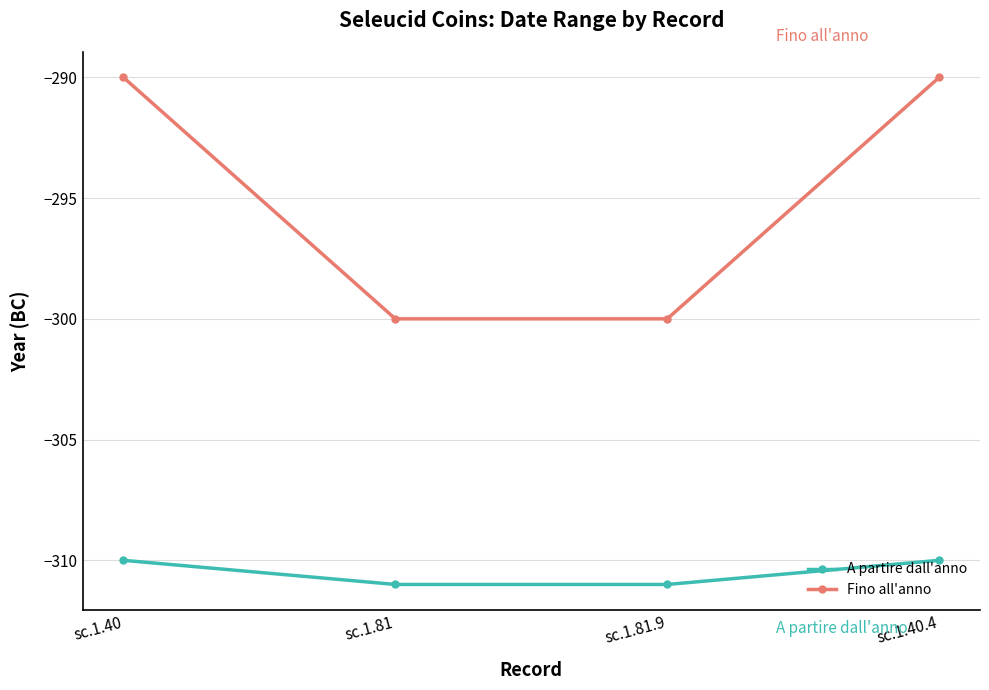

Reading left to right, extract all data points from this chart.

A partire dall'anno: -310	-311	-311	-310
Fino all'anno: -290	-300	-300	-290